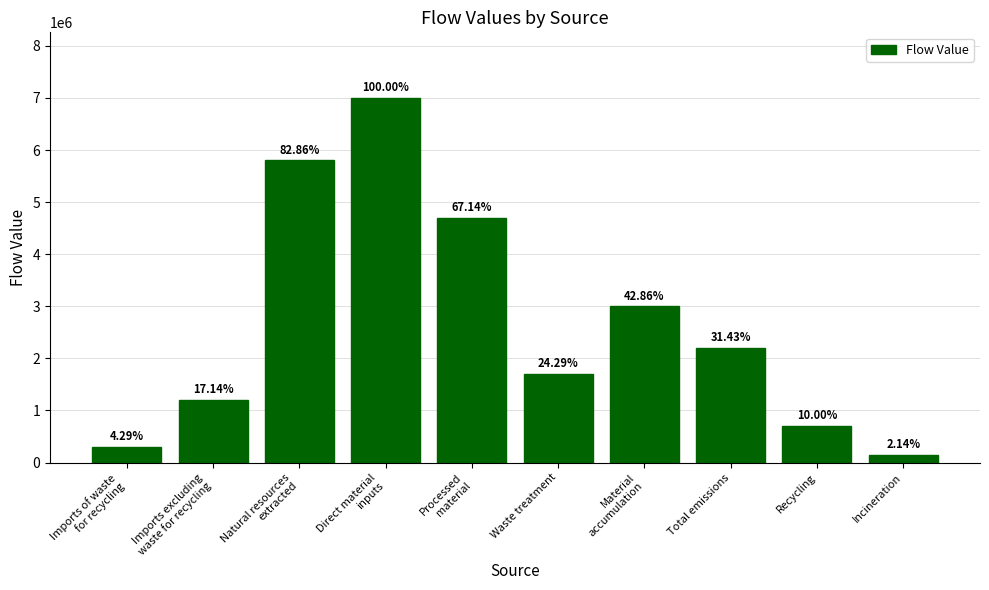

What is the label of the 2nd bar from the right?

Recycling